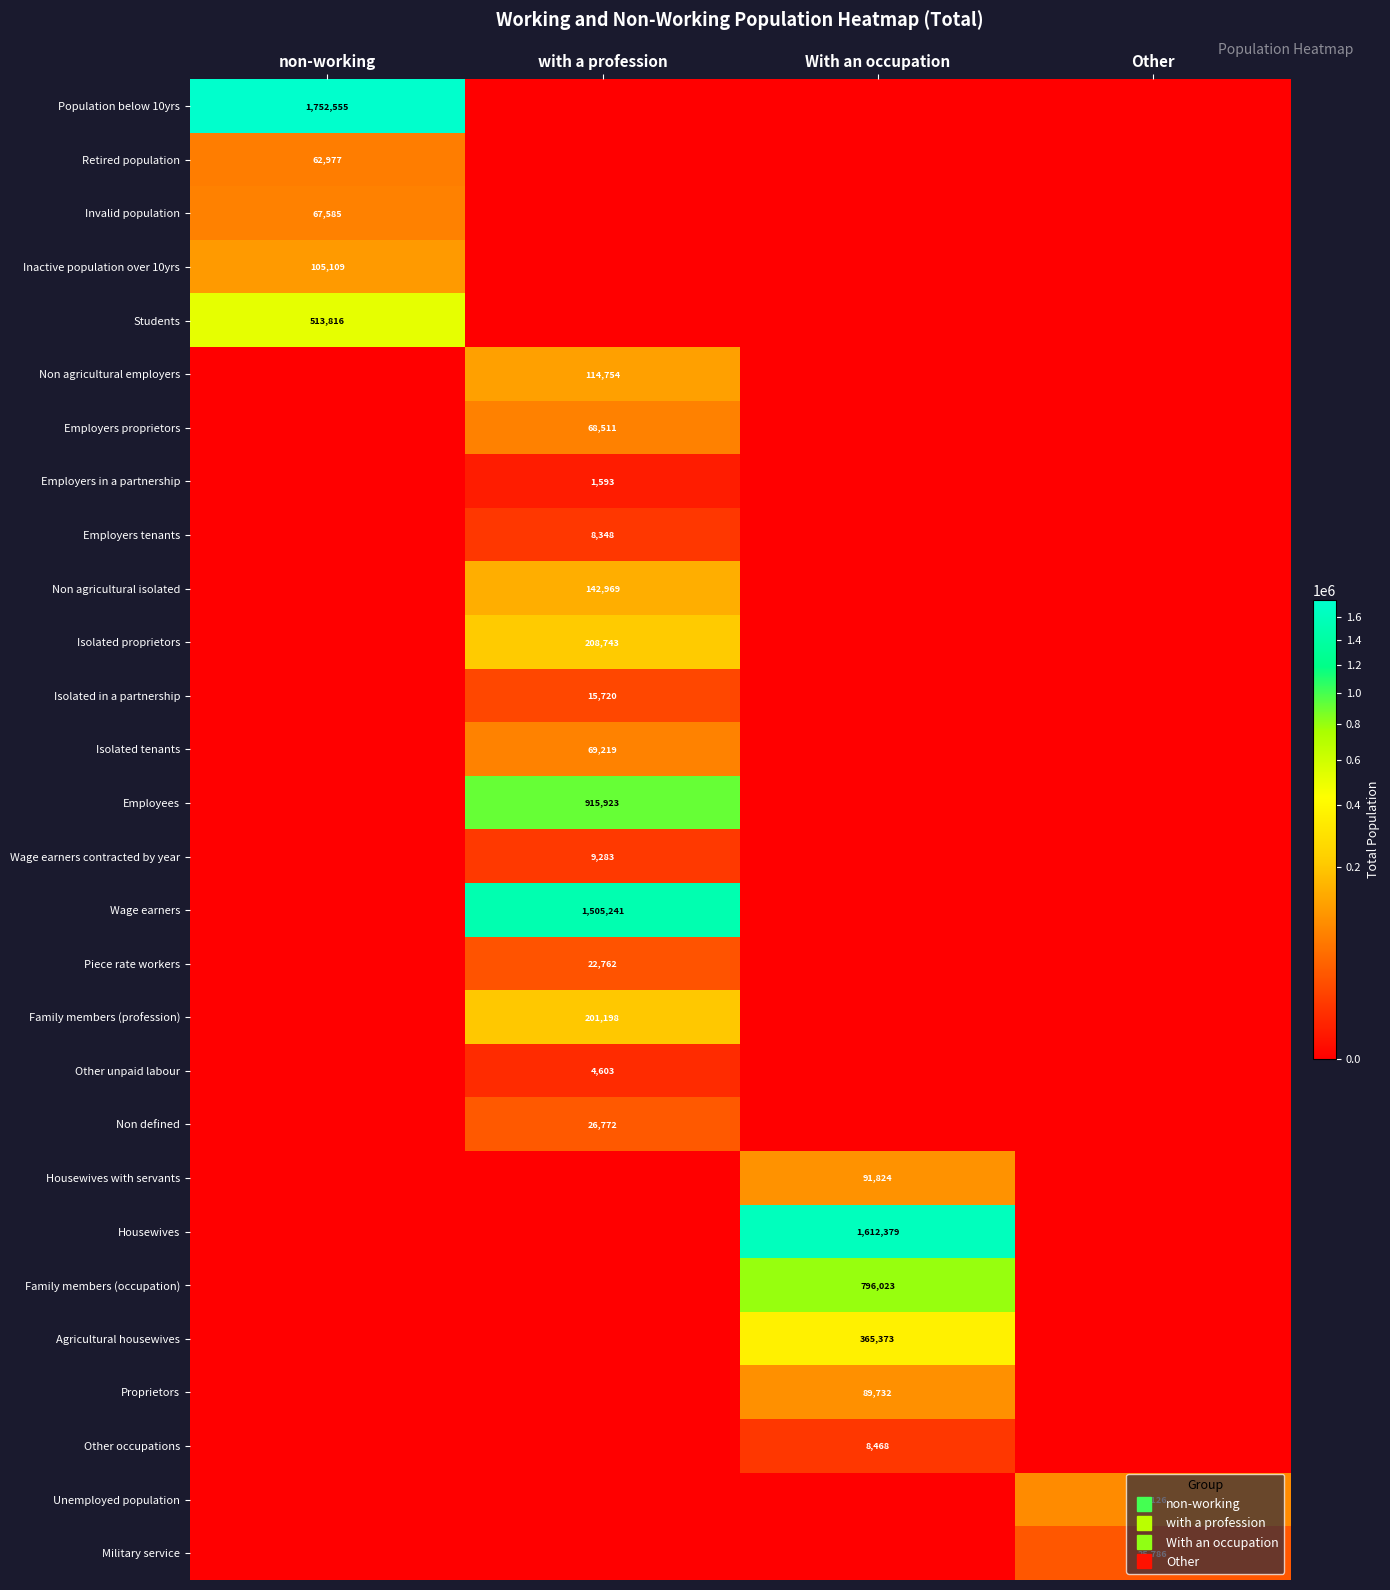

Is it true that Other unpaid labour equals 2606 at Other?

False